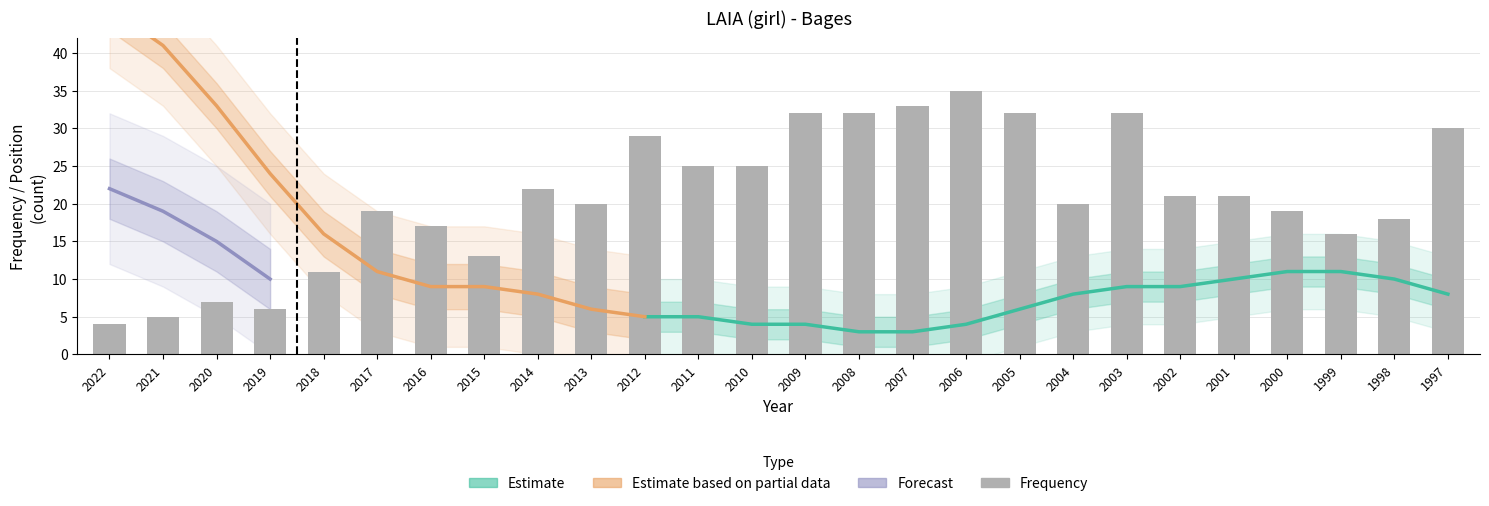

At which label does Position_Total reach its peak?

2022